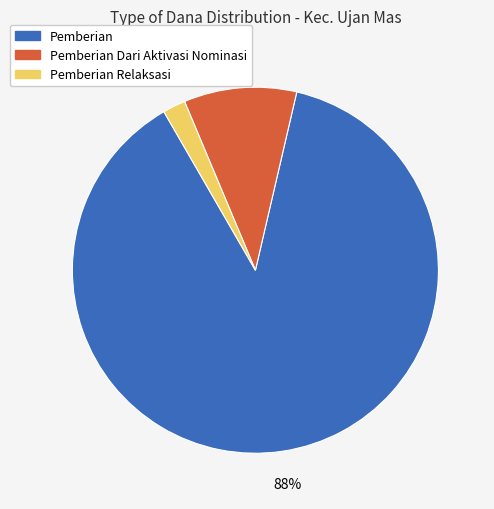

Which has a higher value, Pemberian Dari Aktivasi Nominasi or Pemberian Relaksasi?

Pemberian Dari Aktivasi Nominasi